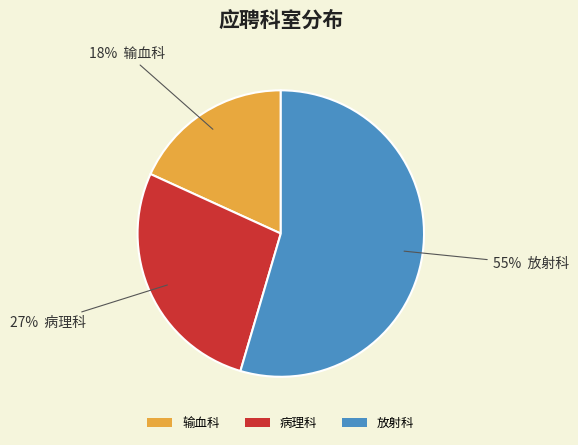

Approximately how many times larger is the value at 输血科 compared to 病理科?

0.7